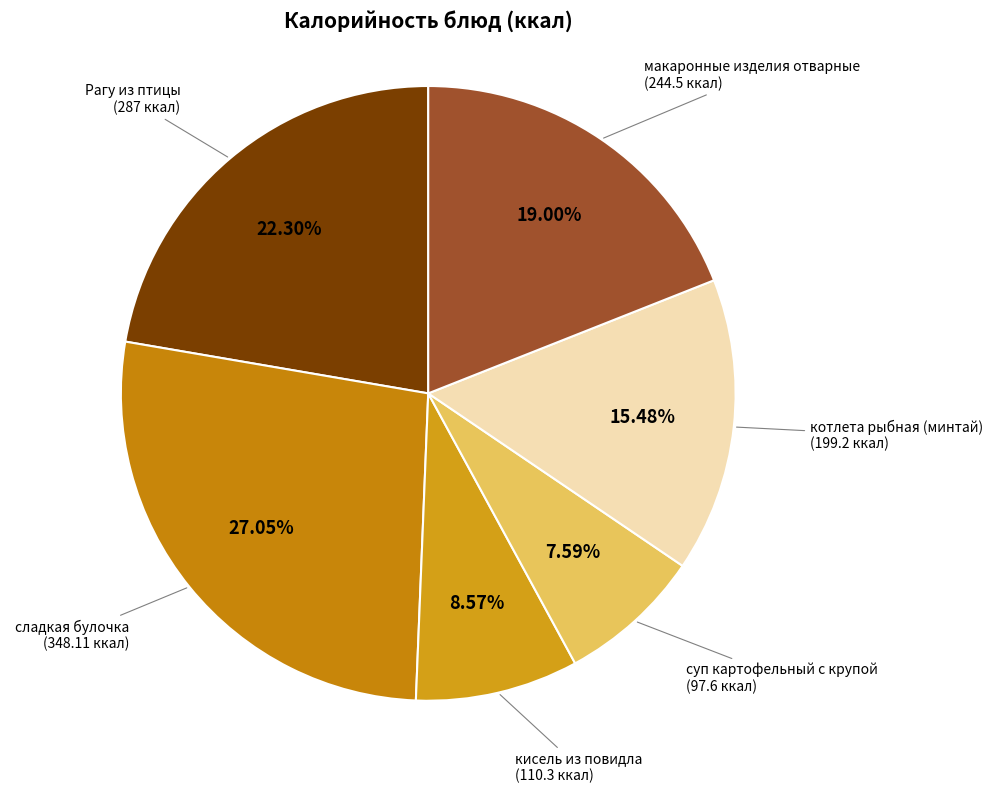

Which category has the smallest portion of the pie?

суп картофельный с крупой